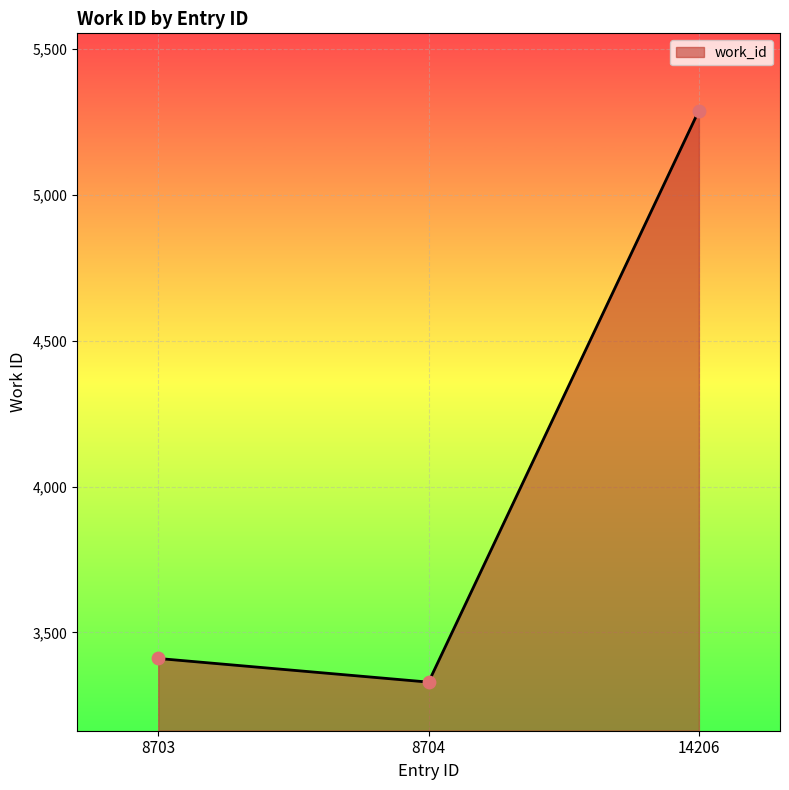

What is the change in value from 8703 to 14206?

+1877